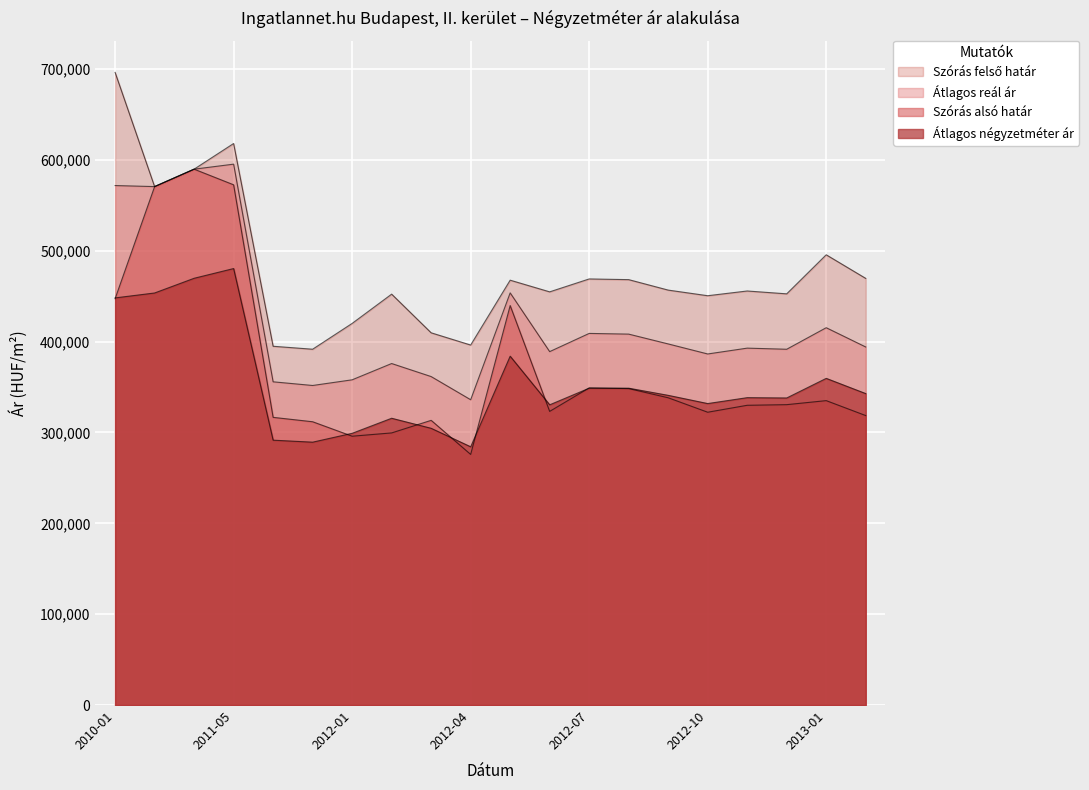

Where does the Szórás felső határ series first go above 456635?

2010-01